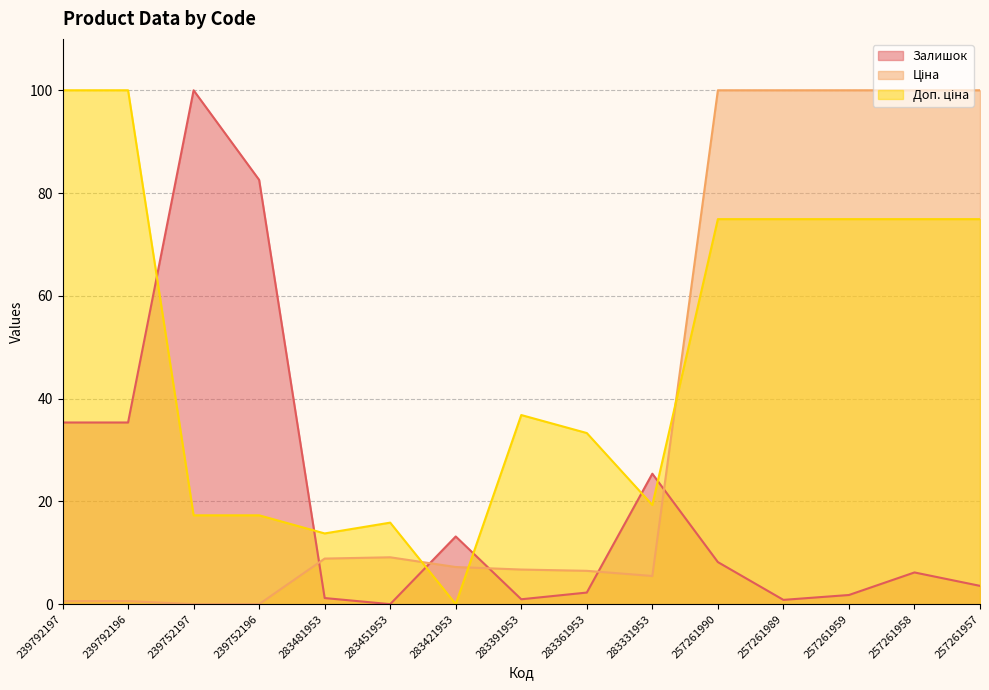

True or false: Залишок has more than 0 points higher than both neighbors.

True